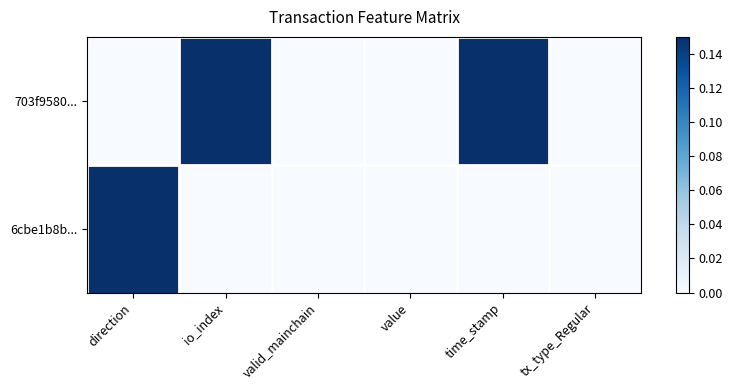

Count the number of data series in this chart.

2